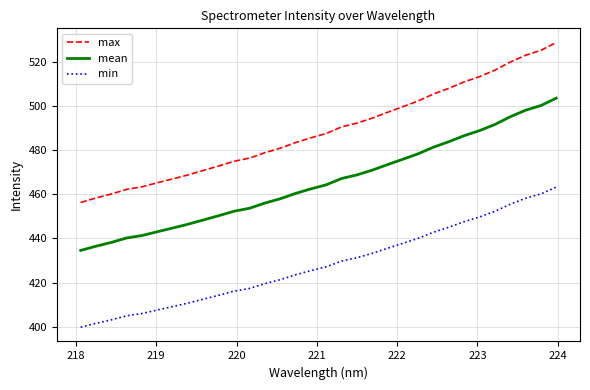

What is the maximum value shown in the chart?

528.7